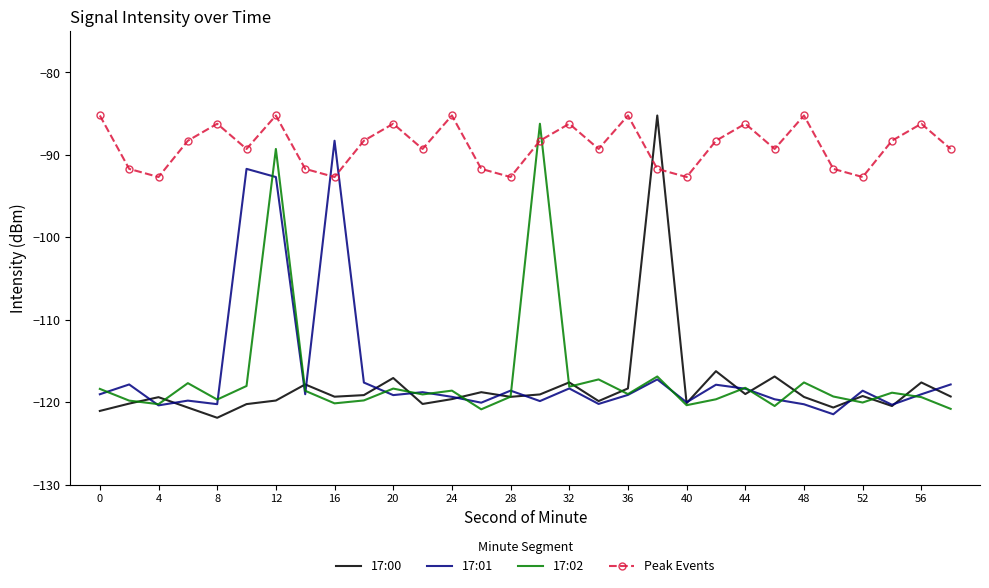

What are all the series names shown in the legend?

17:00, 17:01, 17:02, Peak Events